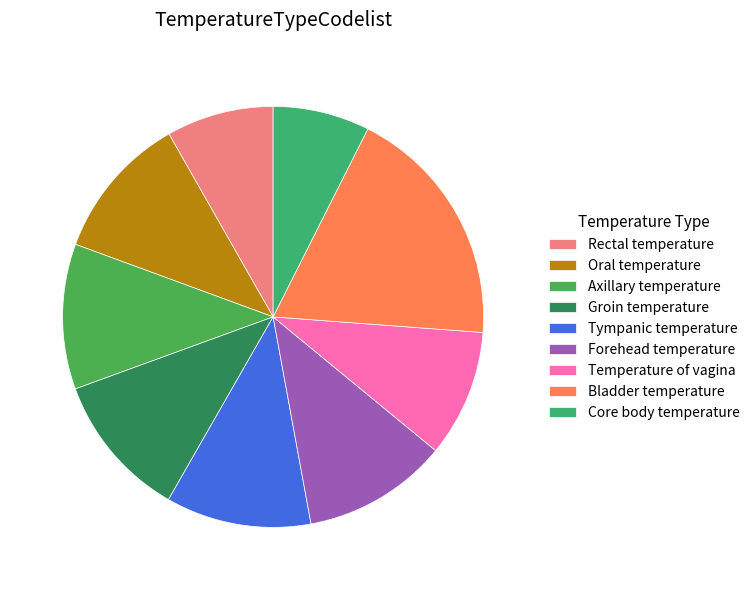

True or false: Bladder temperature accounts for 14% of the total.

False